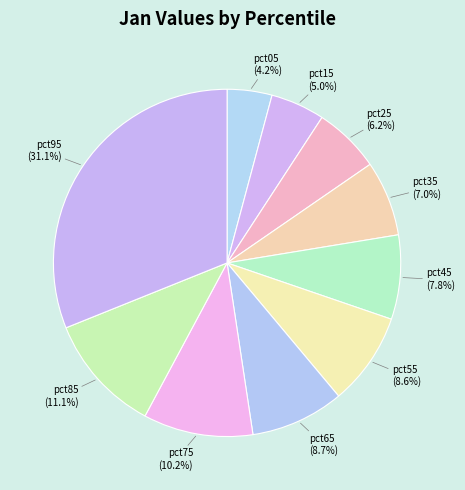

Which category has the biggest portion of the pie?

pct95